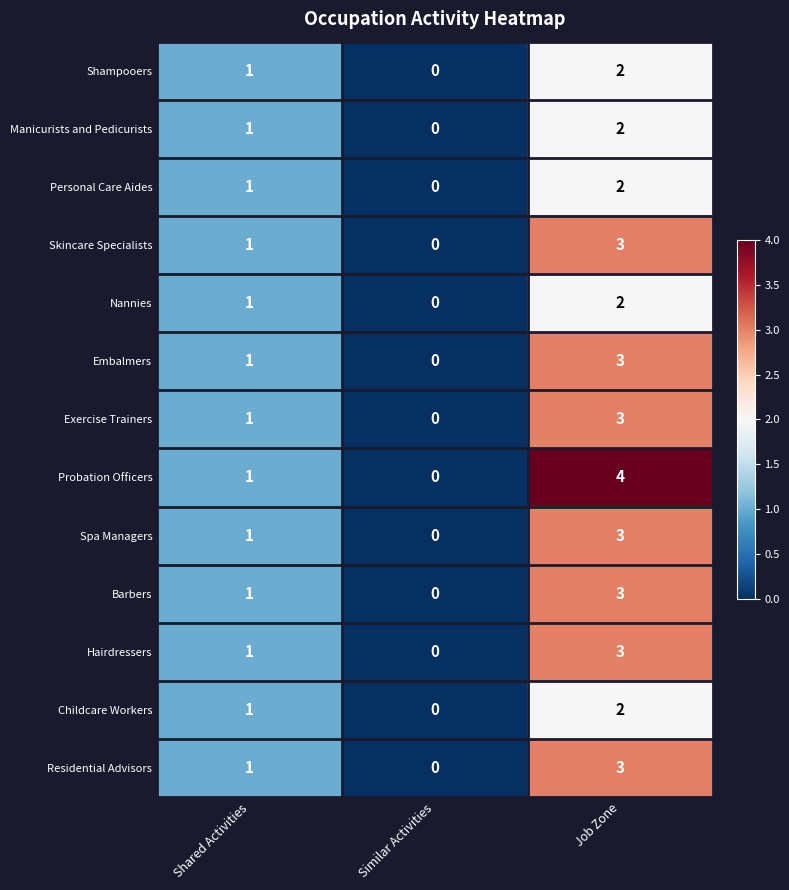

Where is Childcare Workers nearest to the value 1?

Shared Activities